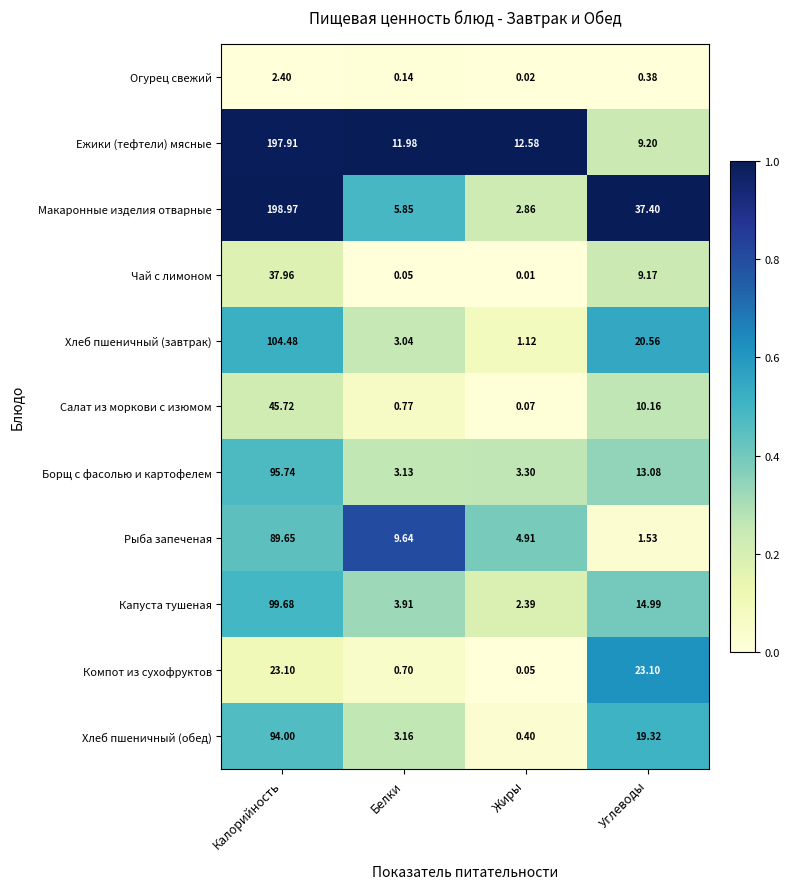

Rank the series by their maximum value, from lowest to highest.

Огурец свежий, Компот из сухофруктов, Чай с лимоном, Салат из моркови с изюмом, Рыба запеченая, Хлеб пшеничный (обед), Борщ с фасолью и картофелем, Капуста тушеная, Хлеб пшеничный (завтрак), Ежики (тефтели) мясные, Макаронные изделия отварные